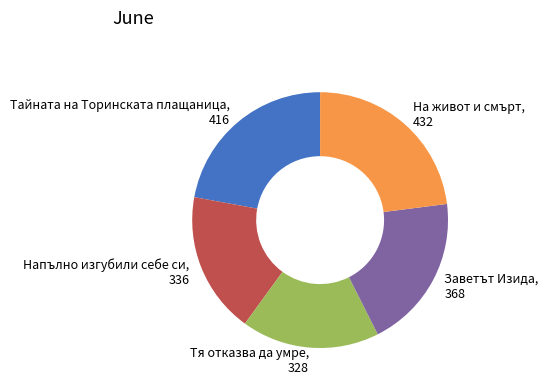

Does Заветът Изида, 368 represent more than half of the total?

No